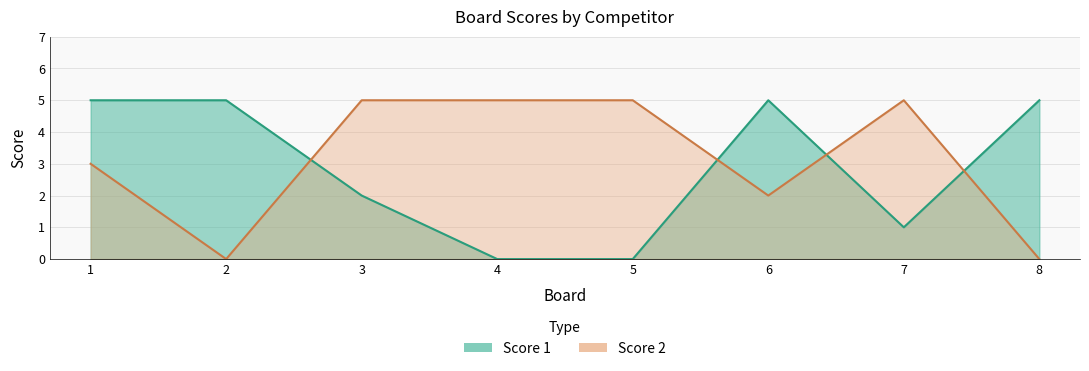

True or false: Score 1 and Score 2 intersect in this chart.

True